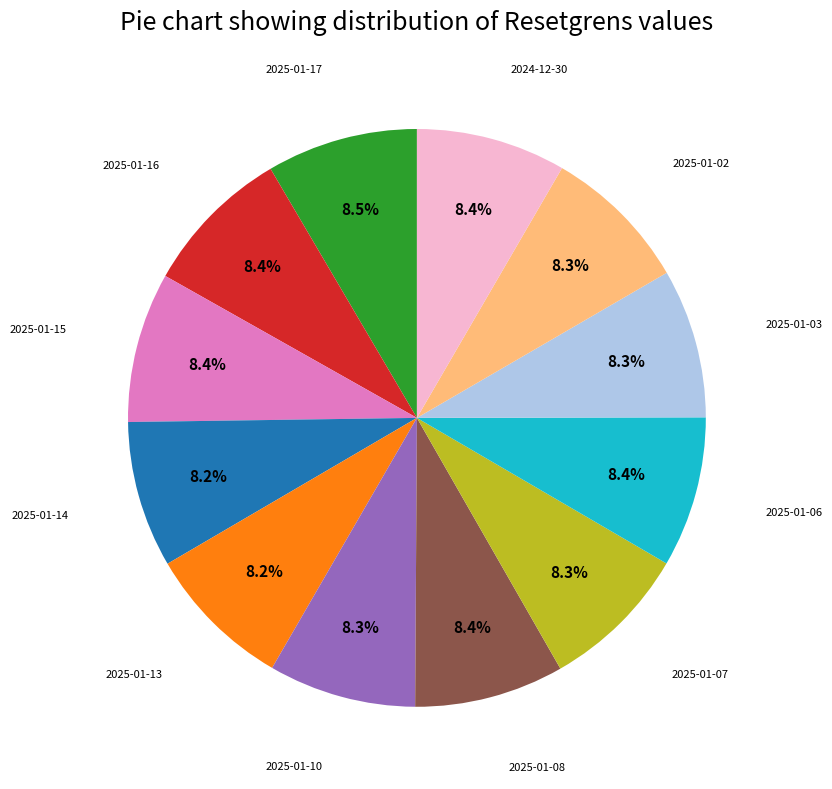

Does any single category account for the majority?

No